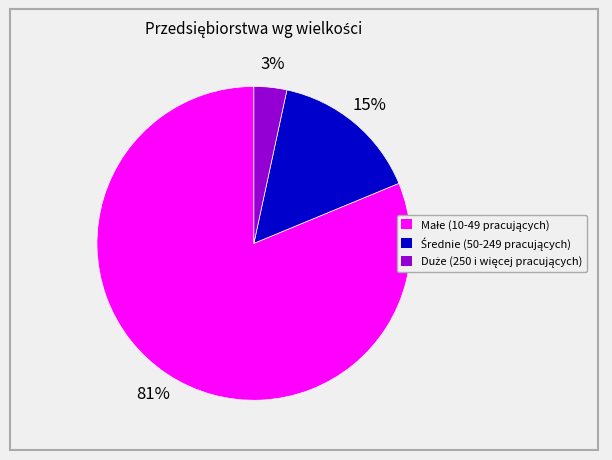

To the nearest percent, what is the average slice percentage?

33%